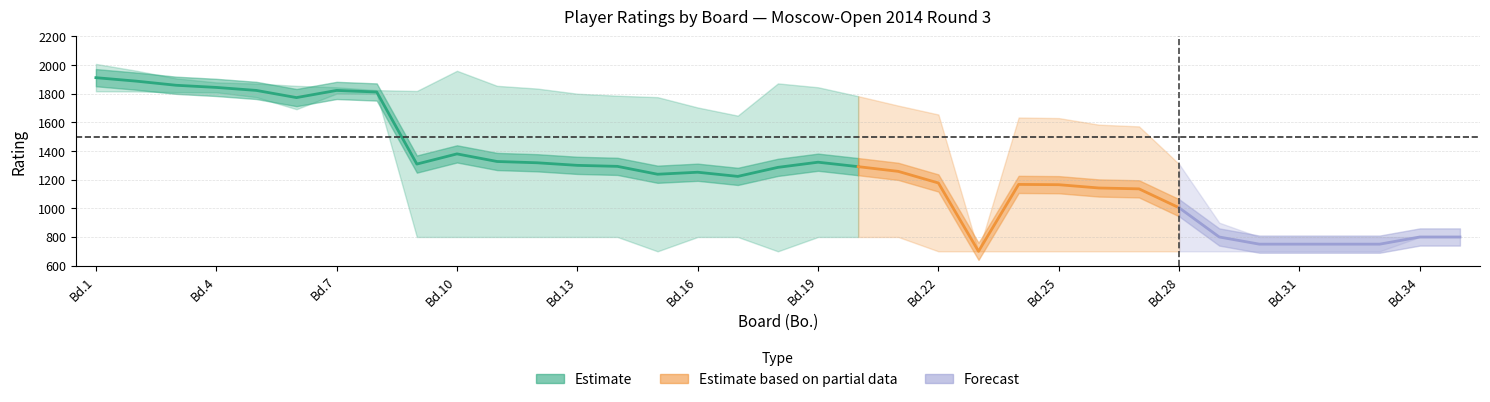

How many lines are shown in the chart?

3